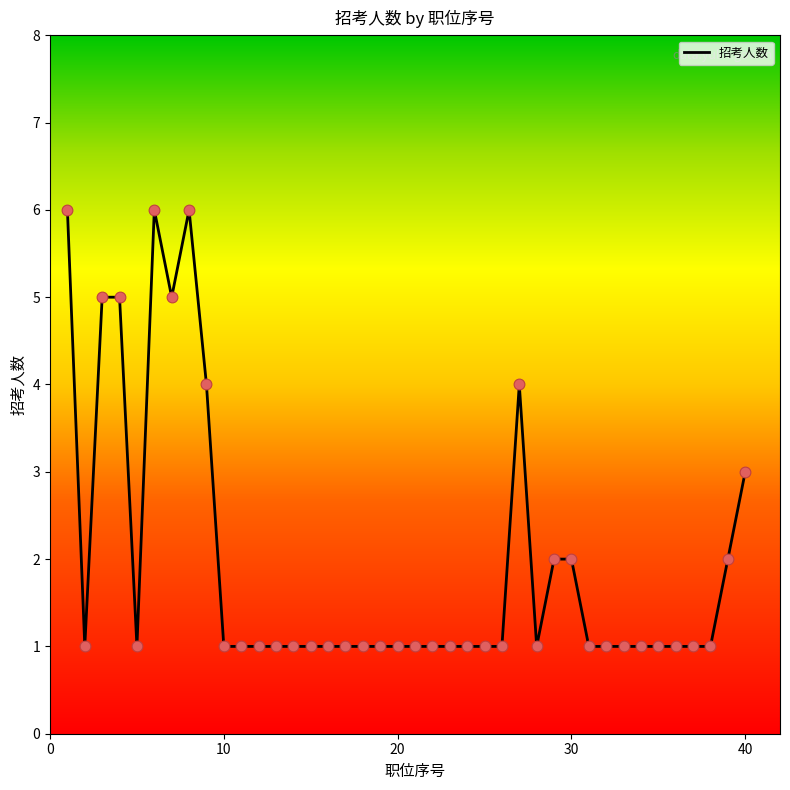

What is the maximum value shown in the chart?

6